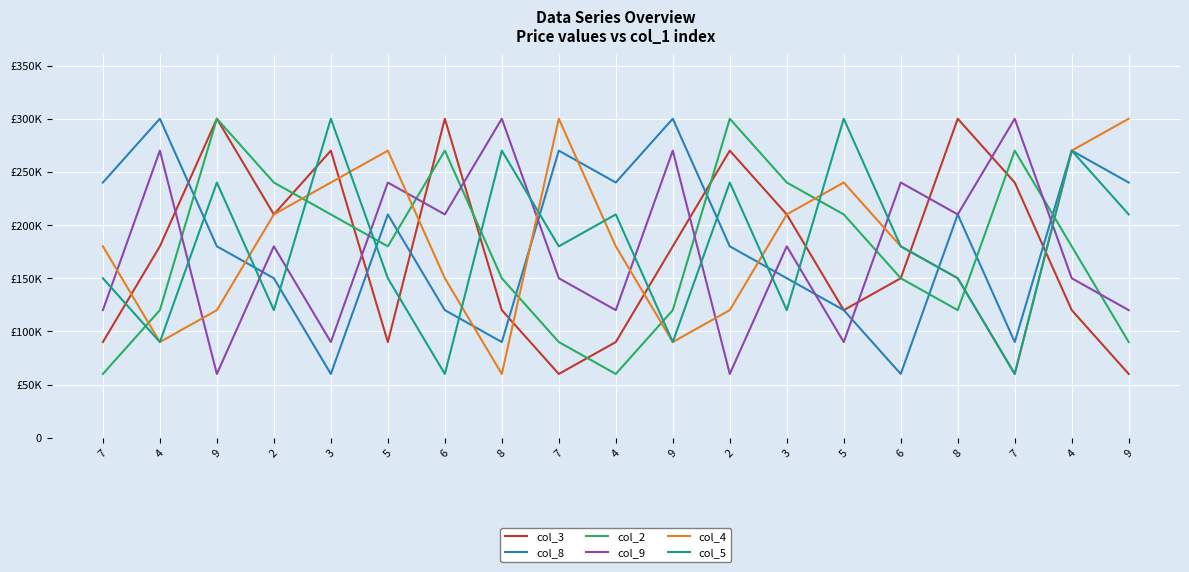

What is the difference between the col_2 values at 9 and 7?

180000